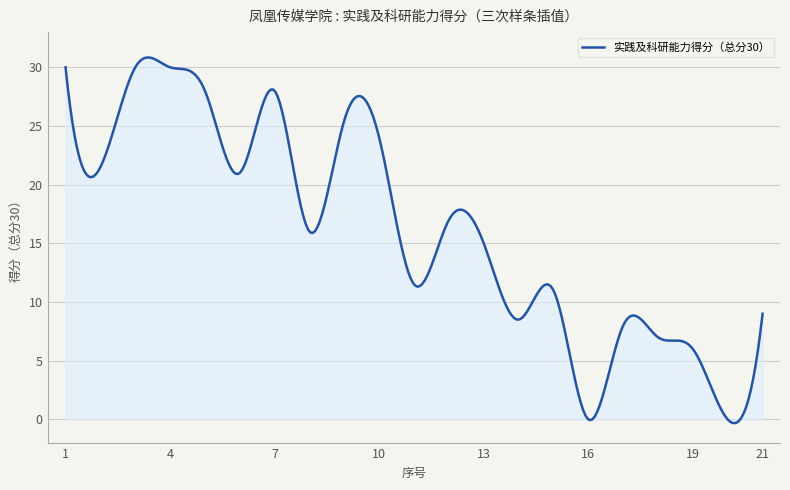

What is the sum of all values?

4847.5